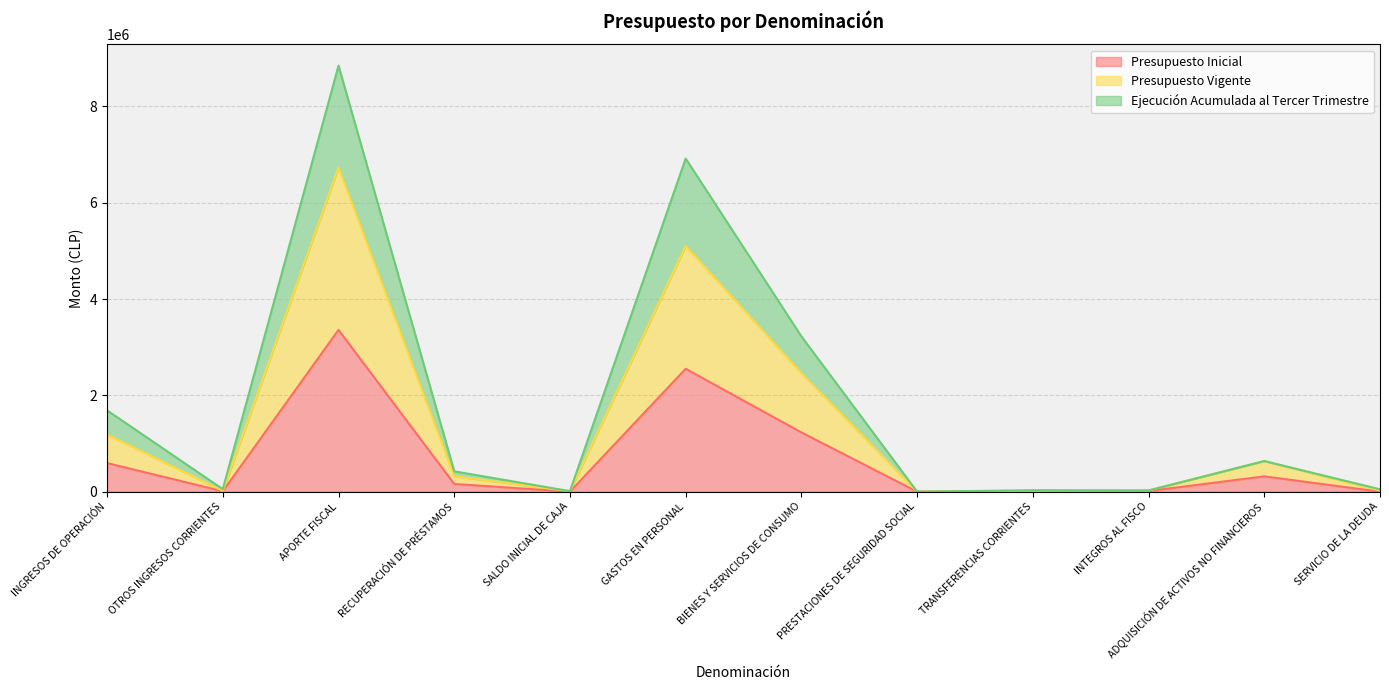

What is the minimum value shown in the chart?

10